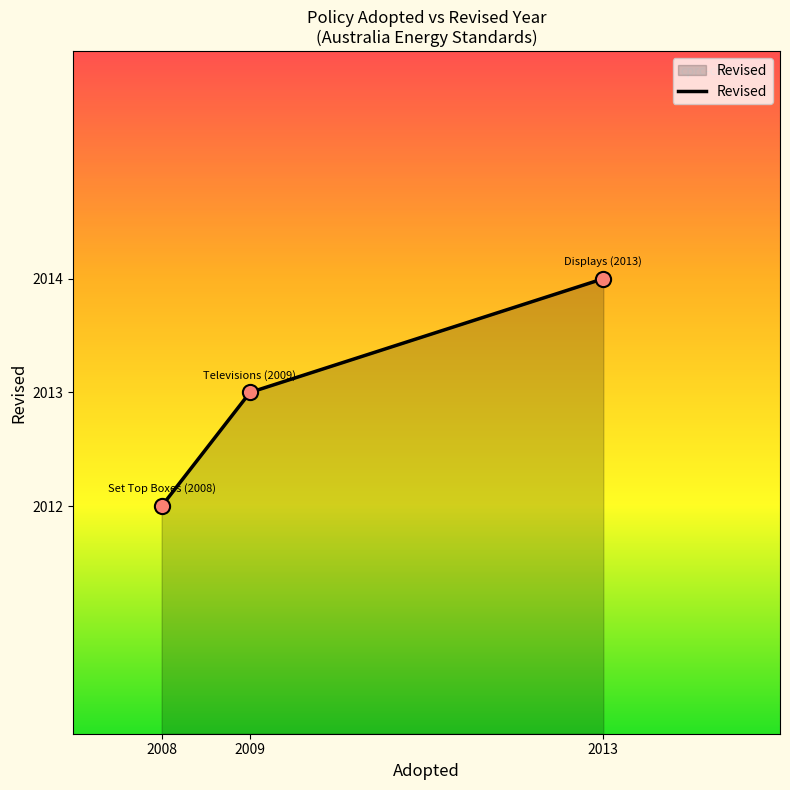

Approximately how many times larger is the value at 2008 compared to 2013?

1.0